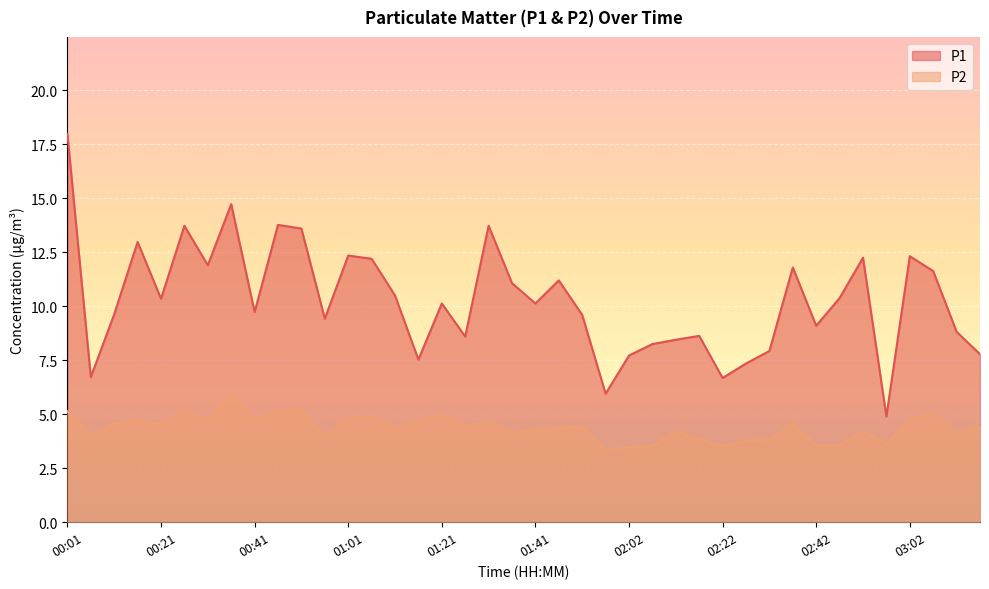

Reading right to left, extract all data points from this chart.

P1: 7.8	8.8	11.6	12.3	4.9	12.2	10.4	9.1	11.8	7.9	7.3	6.7	8.6	8.4	8.2	7.7	6.0	9.6	11.2	10.1	11.1	13.7	8.6	10.1	7.5	10.5	12.2	12.3	9.4	13.6	13.8	9.7	14.7	11.9	13.7	10.3	13.0	9.6	6.7	18.0
P2: 4.4	4.1	5.0	4.8	3.6	4.2	3.5	3.5	4.6	3.8	3.8	3.5	3.8	4.2	3.5	3.5	3.4	4.4	4.4	4.3	4.2	4.7	4.5	5.0	4.7	4.4	4.9	4.8	4.0	5.2	5.2	4.8	5.9	4.7	5.2	4.5	4.7	4.6	4.0	5.1